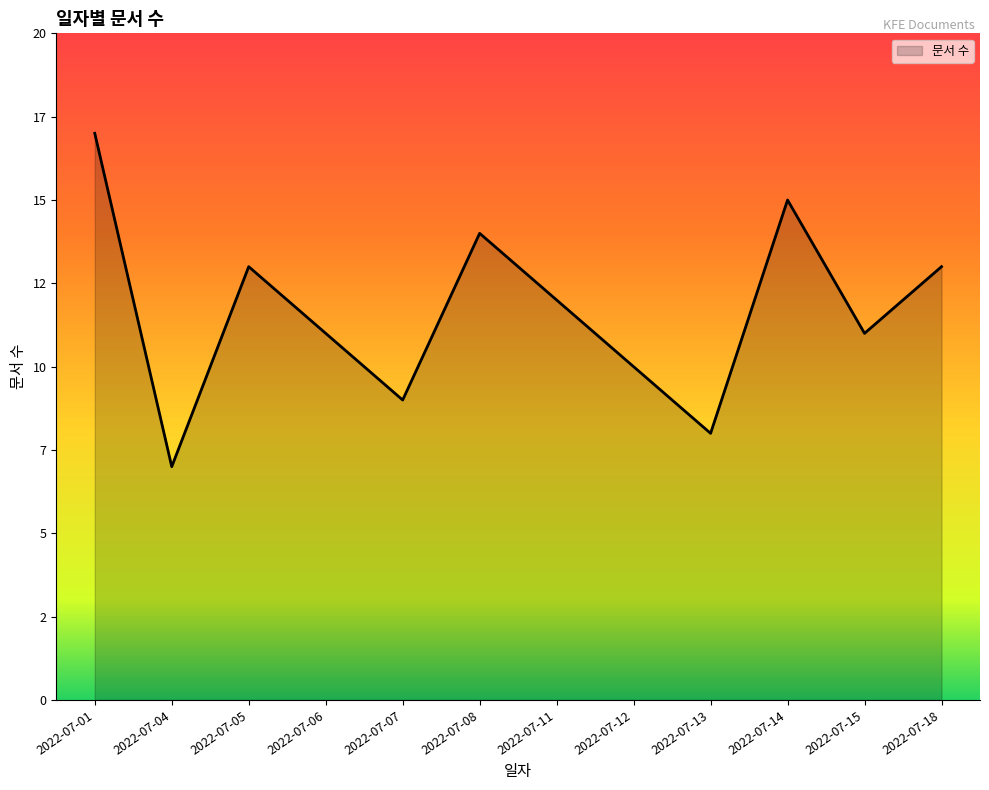

Does the chart display data point markers on the line(s)?

No